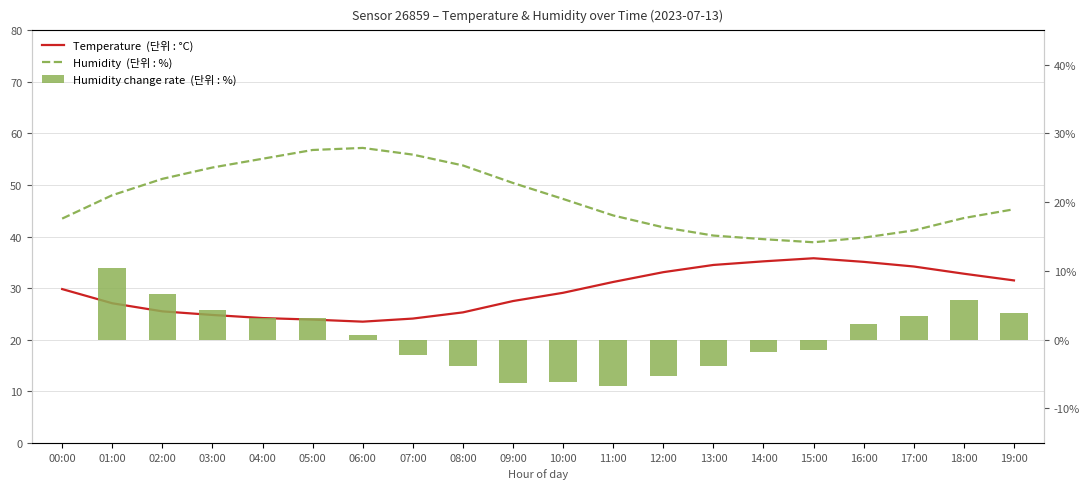

What position from the right is 09:00?

11